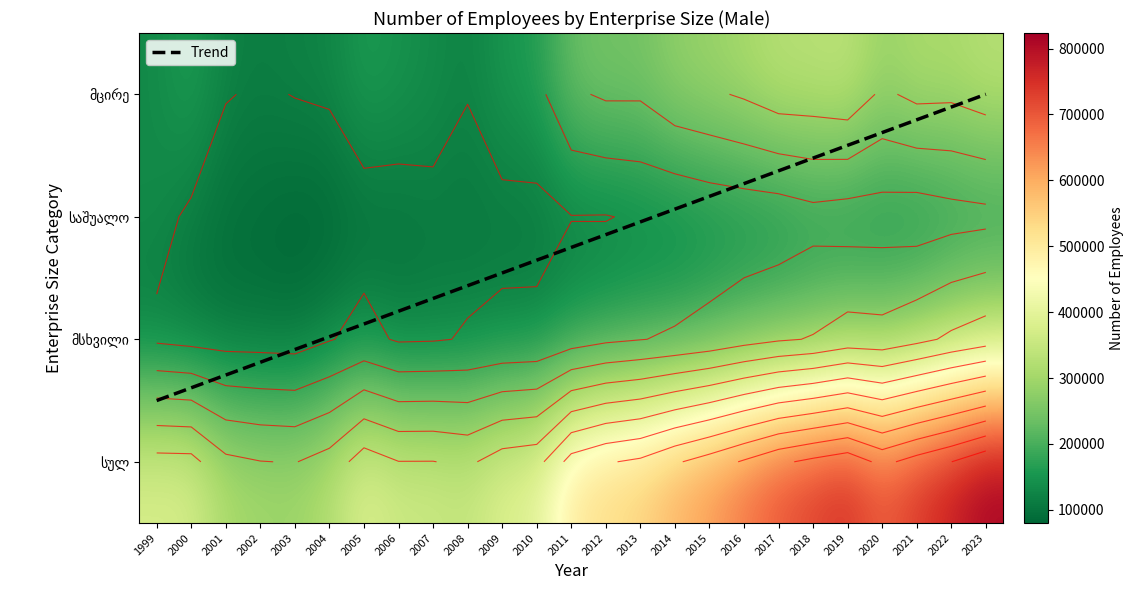

Reading left to right, transcribe all the data shown in this chart.

1999: 1999=379360	2000=111601	2001=134399	2002=133360
2000: 1999=378055	2000=103852	2001=112037	2002=162166
2001: 1999=313370	2000=98830	2001=92148	2002=122392
2002: 1999=301310	2000=98096	2001=88612	2002=114602
2003: 1999=297795	2000=95859	2001=80695	2002=121241
2004: 1999=322779	2000=117094	2001=80036	2002=125649
2005: 1999=388946	2000=135465	2001=94388	2002=159093
2006: 1999=360987	2000=114471	2001=99592	2002=146924
2007: 1999=361209	2000=116256	2001=109151	2002=135801
2008: 1999=349250	2000=123186	2001=104716	2002=121348
2009: 1999=387463	2000=129686	2001=106346	2002=151430
2010: 1999=397806	2000=131867	2001=104274	2002=161665
2011: 1999=503236	2000=153243	2001=118688	2002=231305
2012: 1999=534397	2000=169444	2001=118022	2002=246931
2013: 1999=550885	2000=178422	2001=125925	2002=246538
2014: 1999=592147	2000=186510	2001=126432	2002=279205
2015: 1999=626739	2000=198586	2001=137171	2002=290982
2016: 1999=666790	2000=217800	2001=142447	2002=306543
2017: 1999=708165	2000=233589	2001=145463	2002=329112
2018: 1999=734215	2000=243318	2001=160095	2002=330803
2019: 1999=756852	2000=265184	2001=152516	2002=339152
2020: 1999=703874	2000=261710	2001=152458	2002=289706
2021: 1999=744256	2000=284181	2001=146950	2002=313125
2022: 1999=779418	2000=311007	2001=158002	2002=310409
2023: 1999=823561	2000=332599	2001=163086	2002=327876